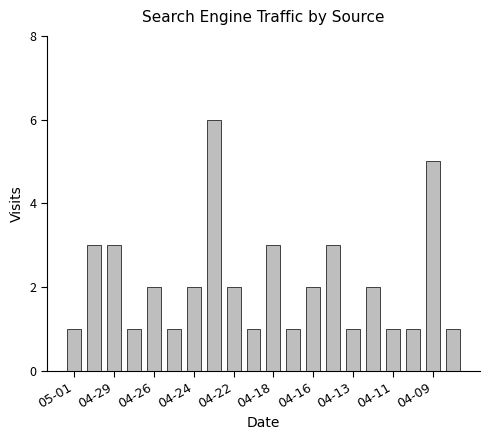

What is the value of the 10th bar from the left?

1